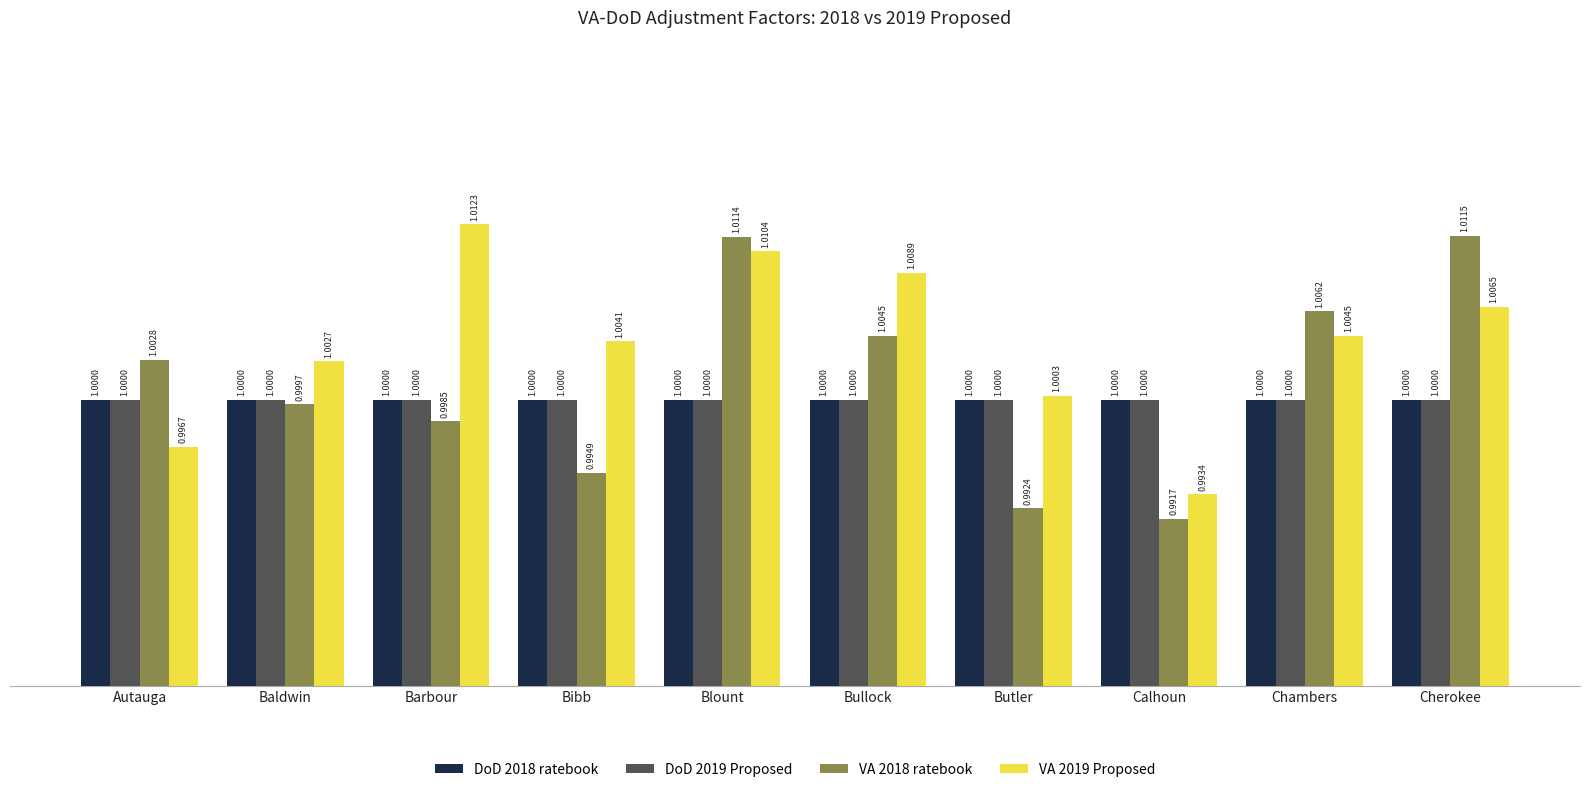

The value of VA 2019 Proposed at Bibb is 1.3. True or false?

False